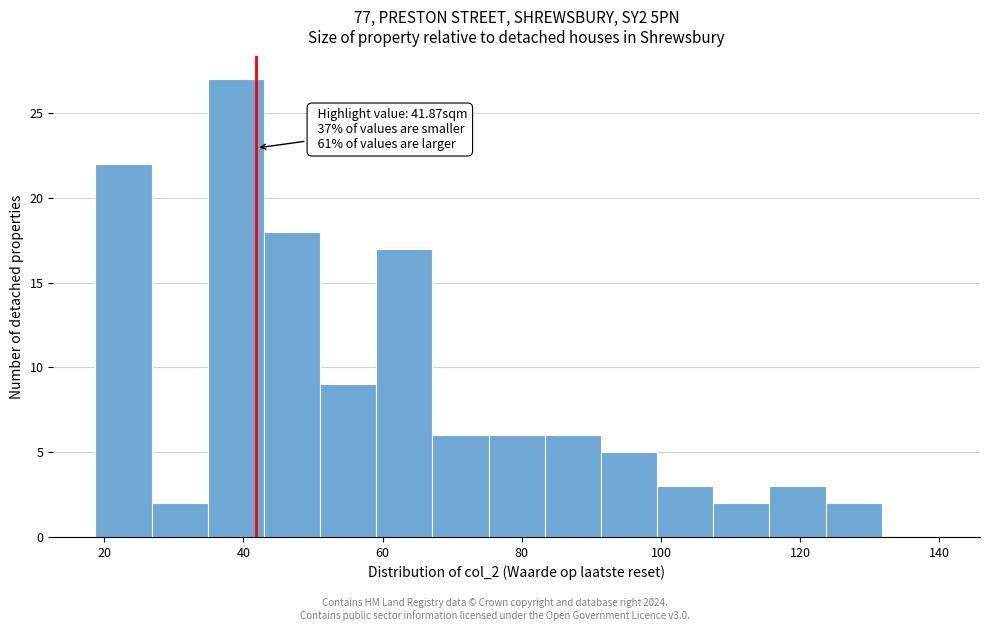

Over which range of the x-axis is the bar tallest?

34 to 42